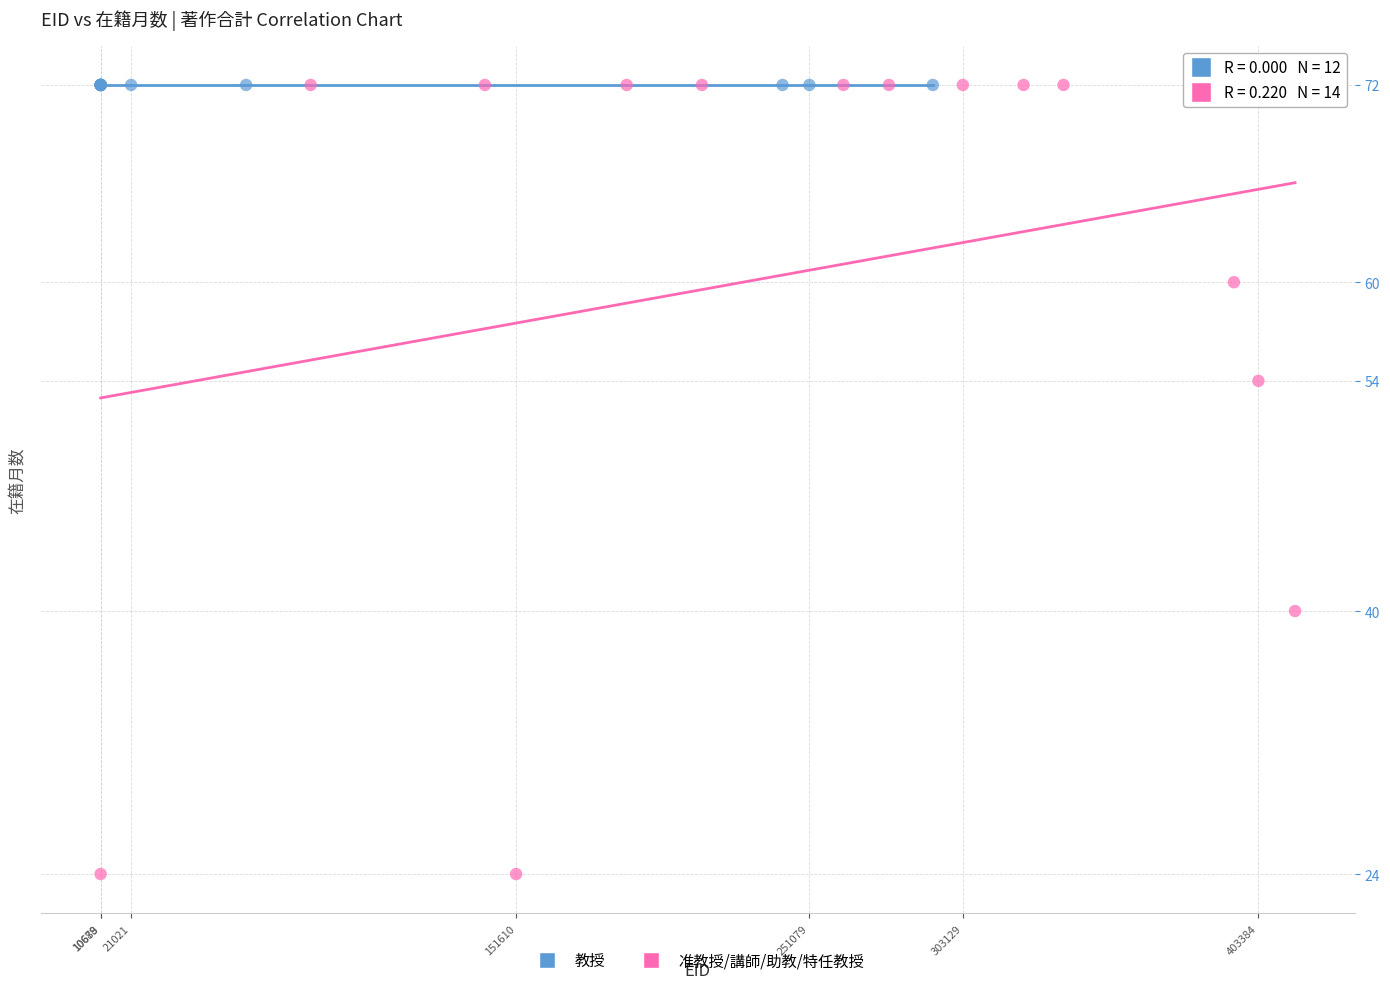

Which series contains the lowest Y value?

准教授/講師/助教/特任教授